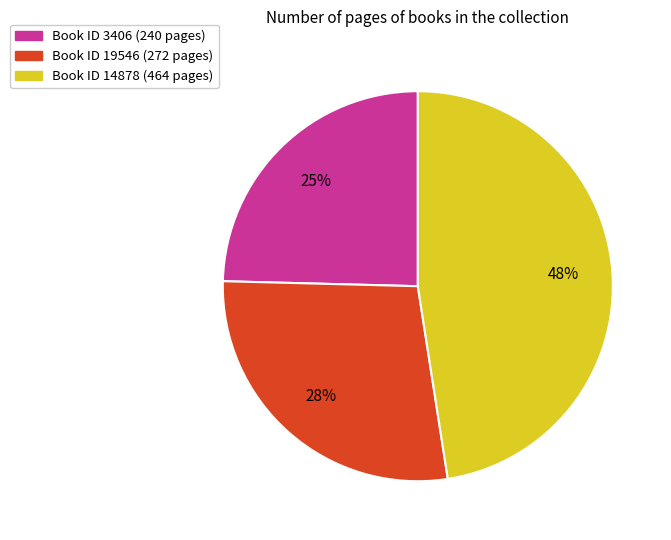

To the nearest percent, what is the average slice percentage?

33%